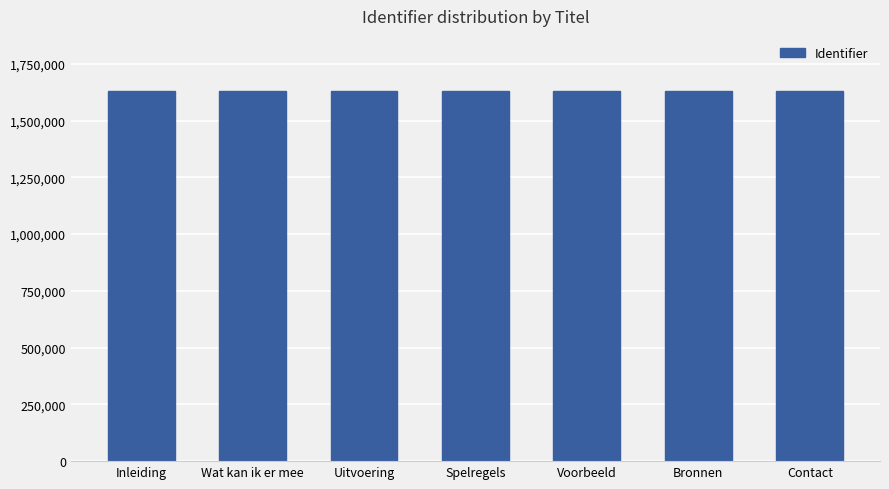

The chart shows a value of 2708904 at Contact. True or false?

False